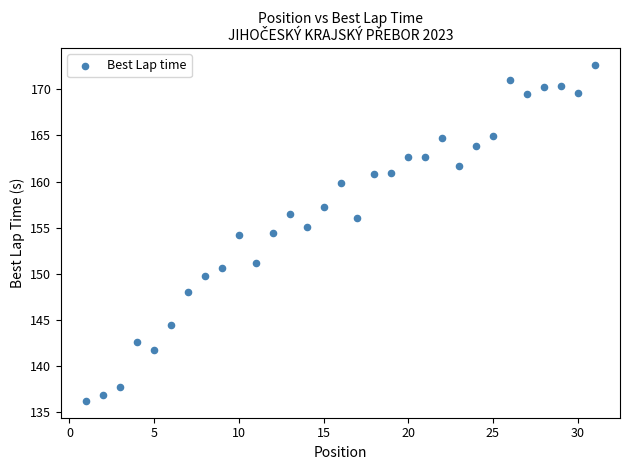

What is the range of Y values (max minus min)?

36.4